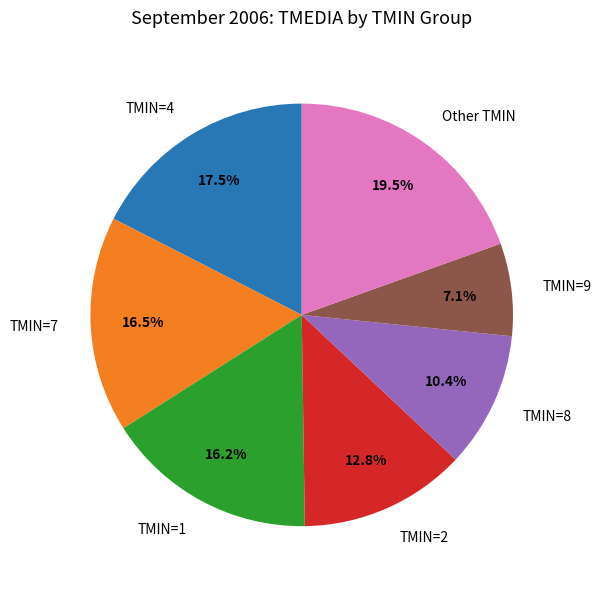

Does TMIN=4 account for over 50% of the chart?

No